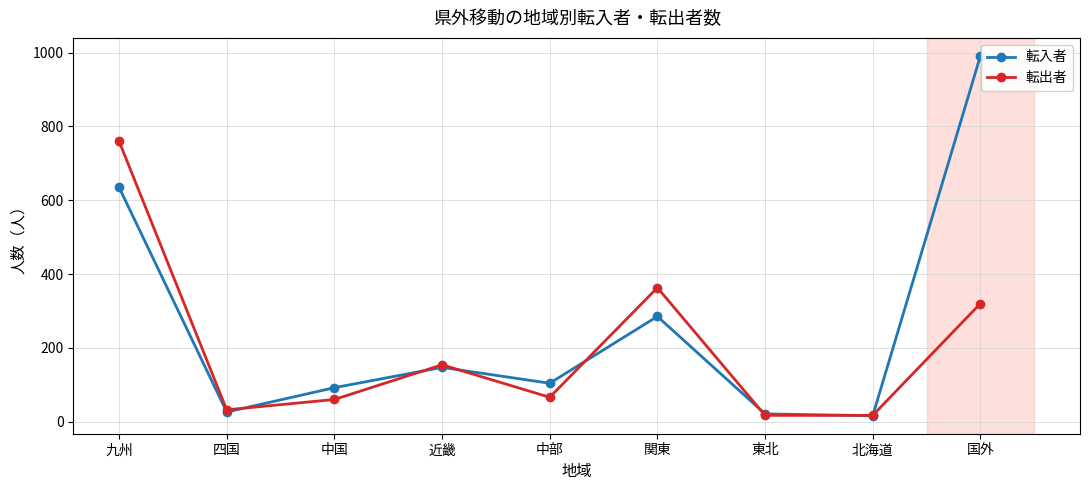

Which series has the largest range (max minus min)?

転入者